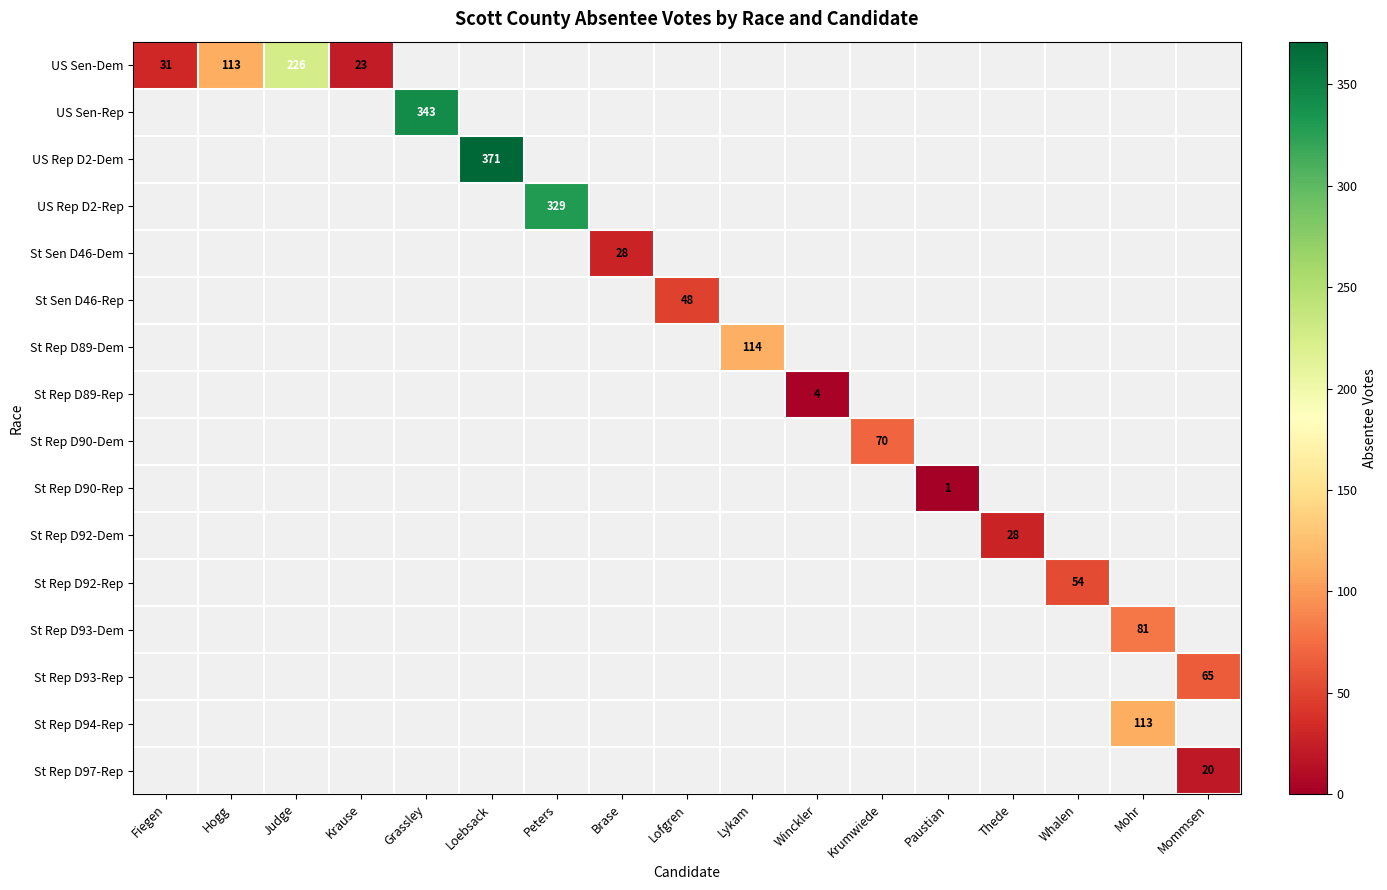

Is the value of US Sen-Rep at Mommsen greater than the value of US Sen-Dem at Mohr?

No